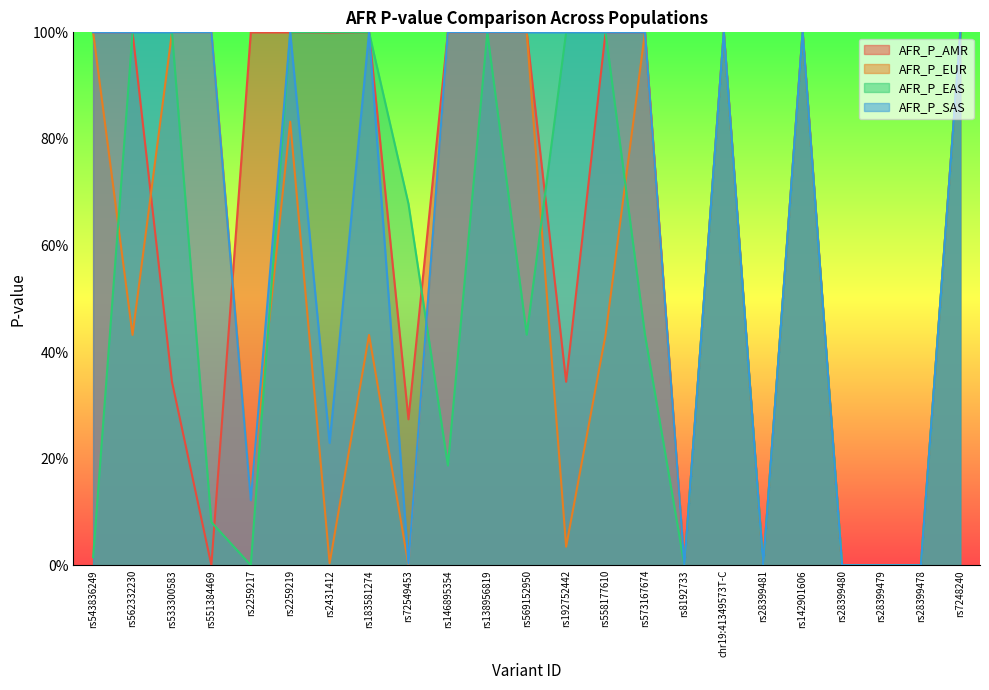

Count the number of data series in this chart.

4